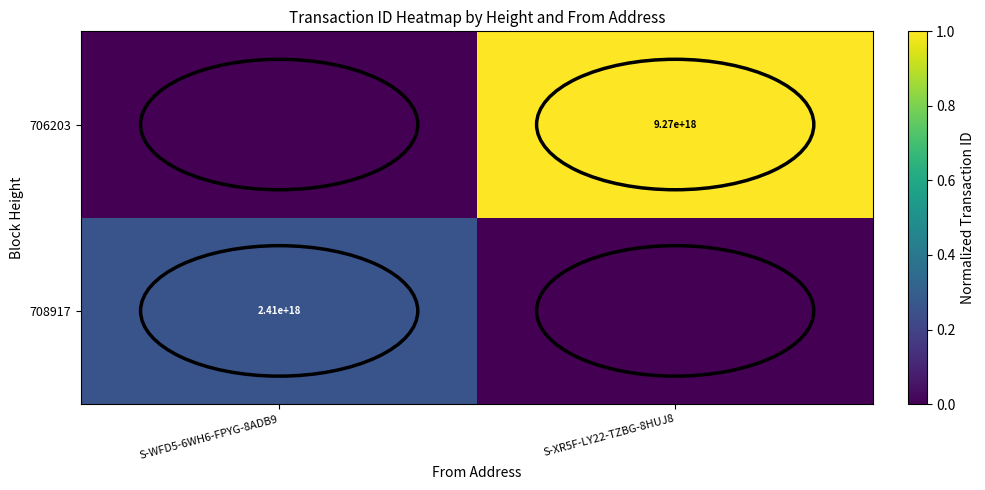

Is it true that 706203 equals 13604936174765395968 at S-XR5F-LY22-TZBG-8HUJ8?

False